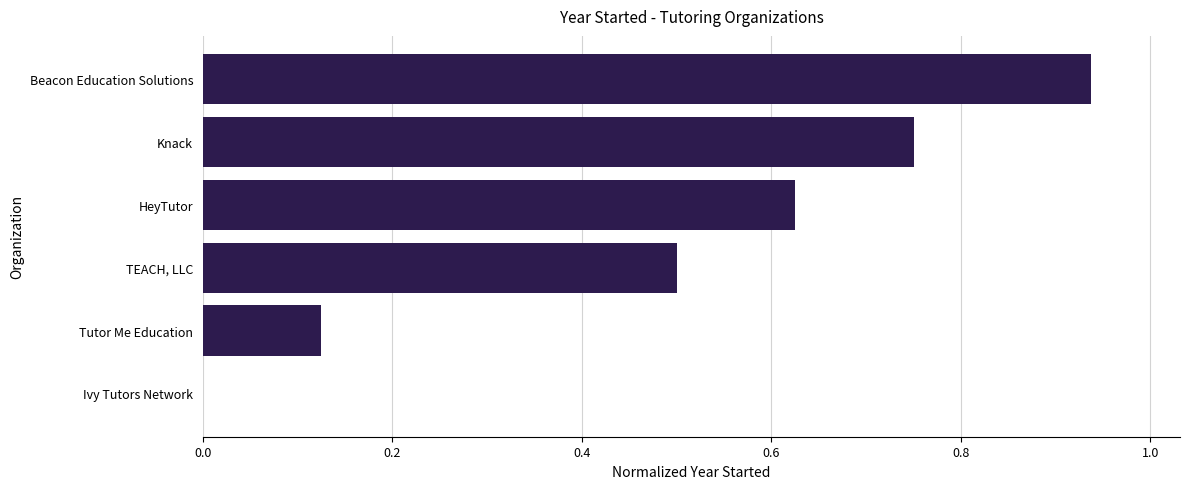

What is the sum of all values?

2.9